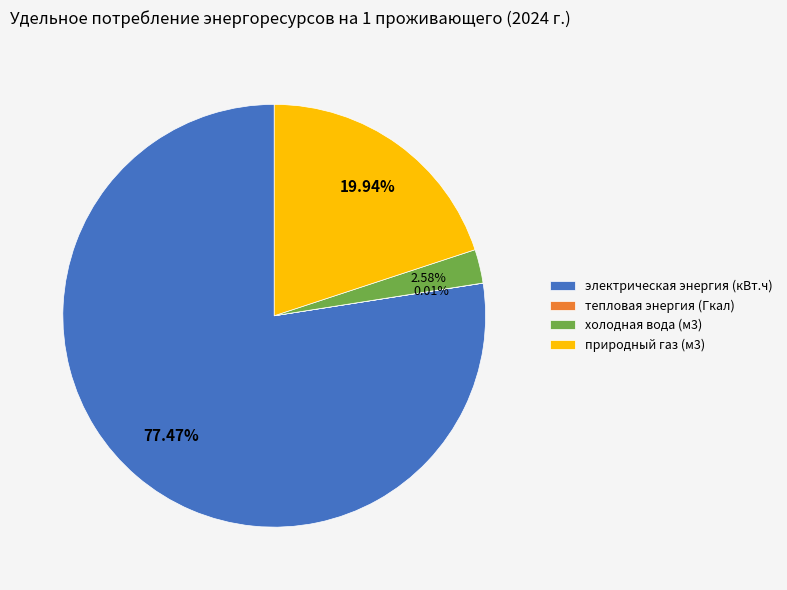

To the nearest percent, what percentage of the pie is холодная вода (м3)?

3%